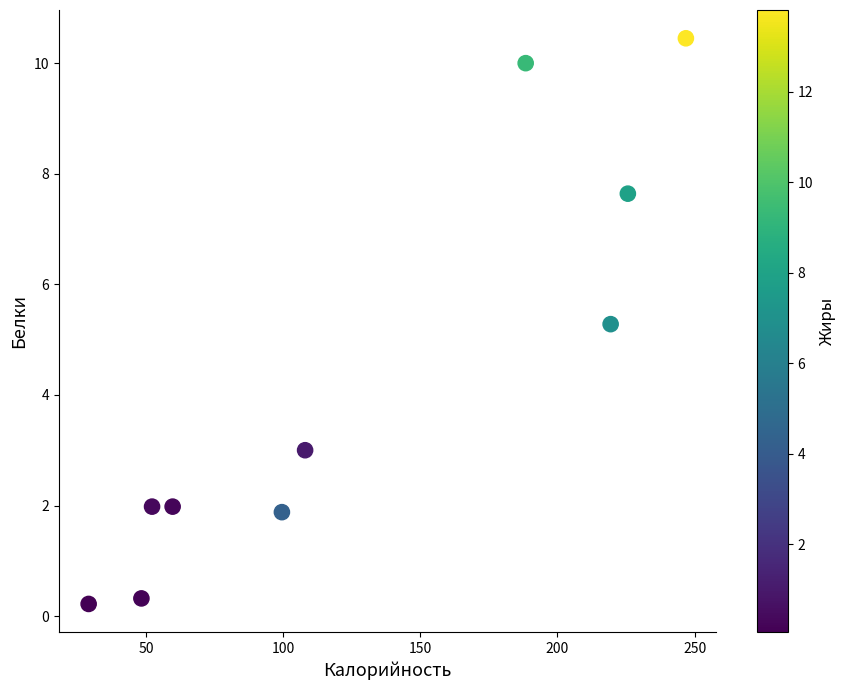

What Y value in the scatter plot is closest to 5?

5.3